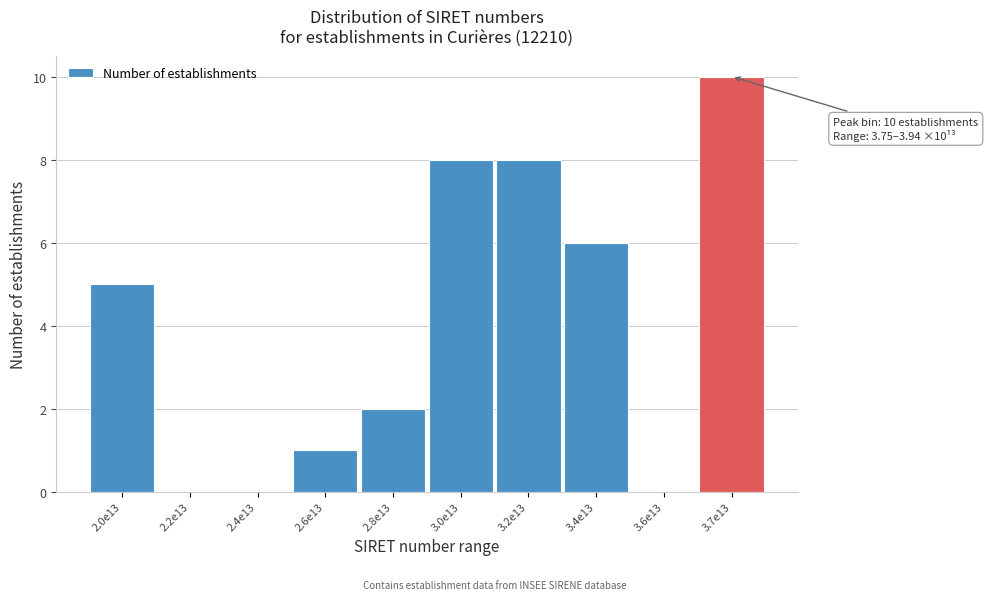

Reading left to right, what are all the values shown in this chart?

2.0e13=5	2.2e13=0	2.4e13=0	2.6e13=1	2.8e13=2	3.0e13=8	3.2e13=8	3.4e13=6	3.6e13=0	3.7e13=10